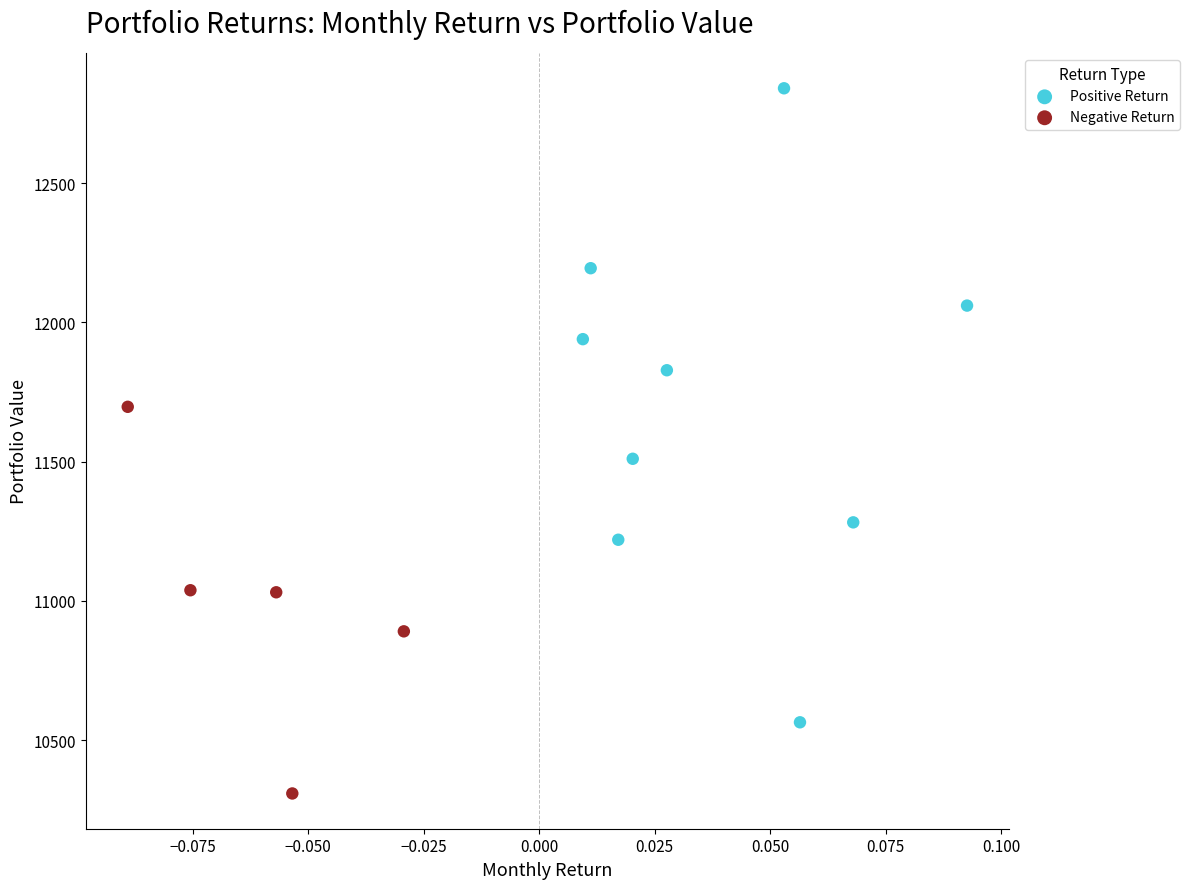

Which series has the largest Y range (max minus min)?

Positive Return